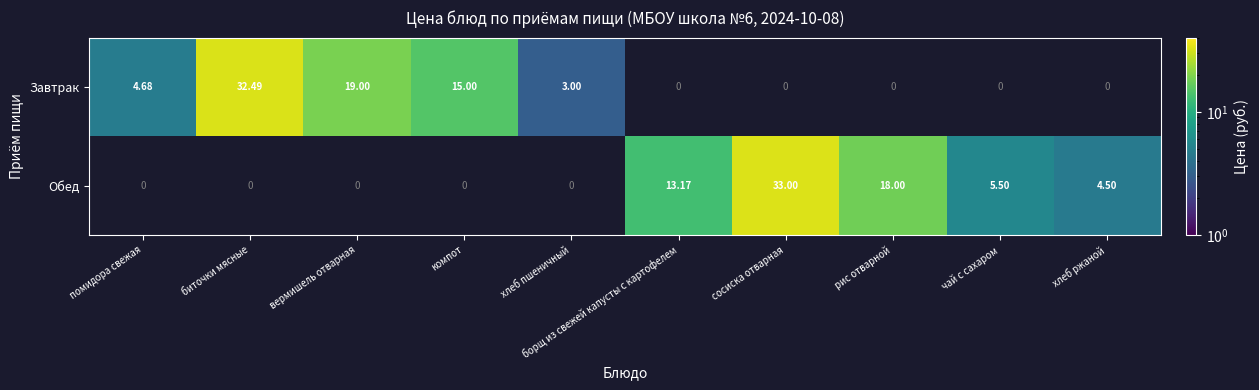

Rank the series by their average value, from lowest to highest.

Завтрак, Обед